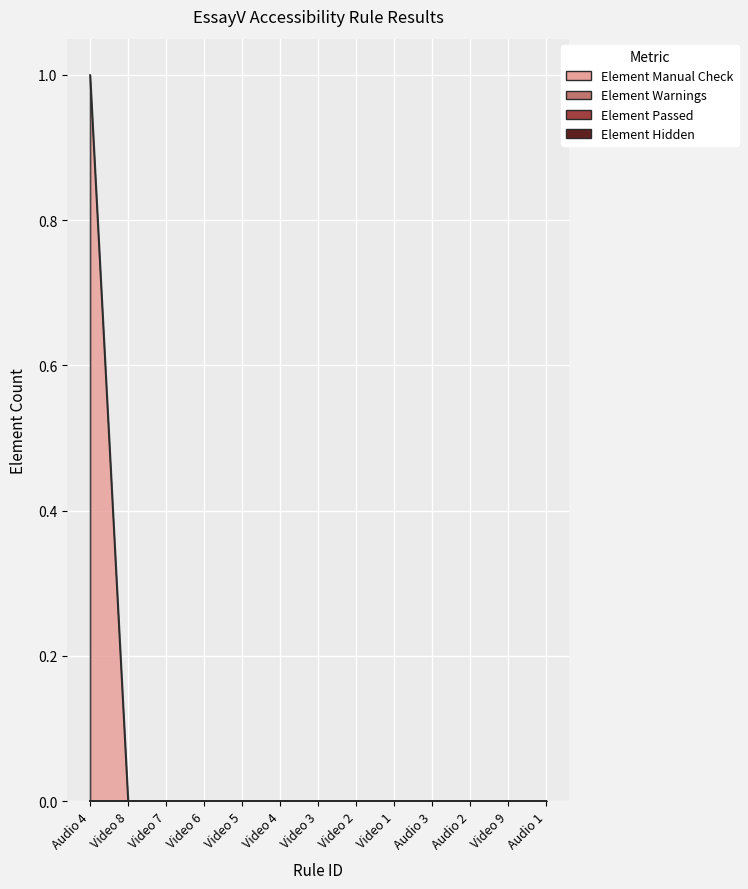

Which series has the largest total across all categories?

Element Manual Check